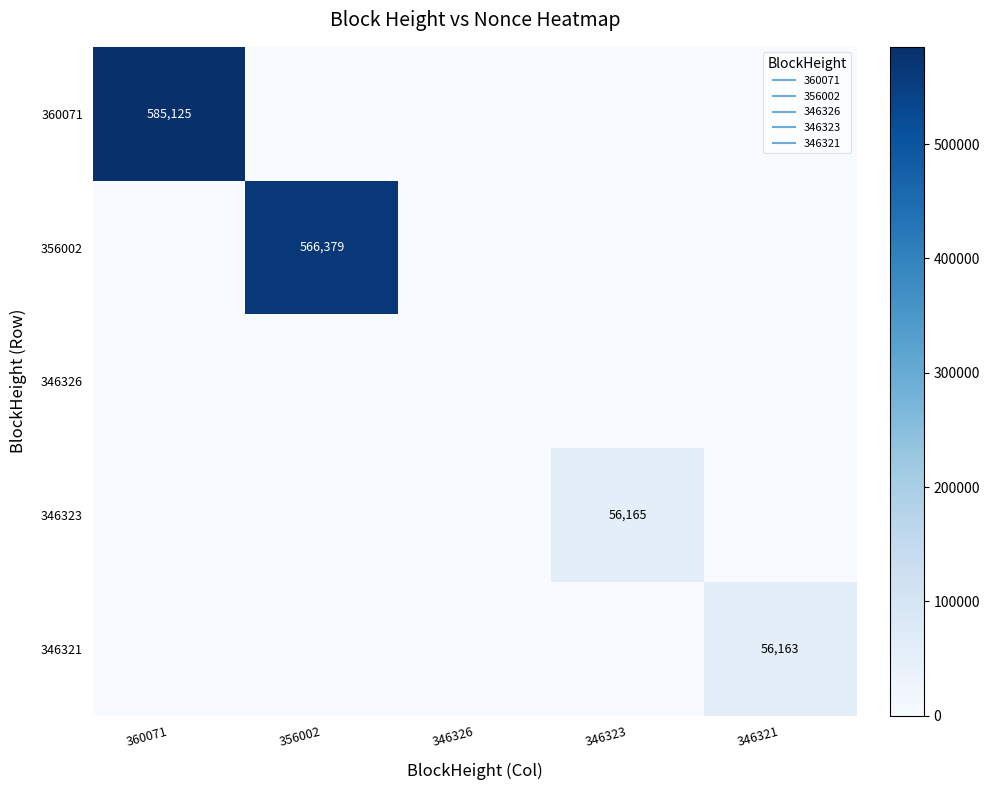

What is the total value across all series at 346323?

56165